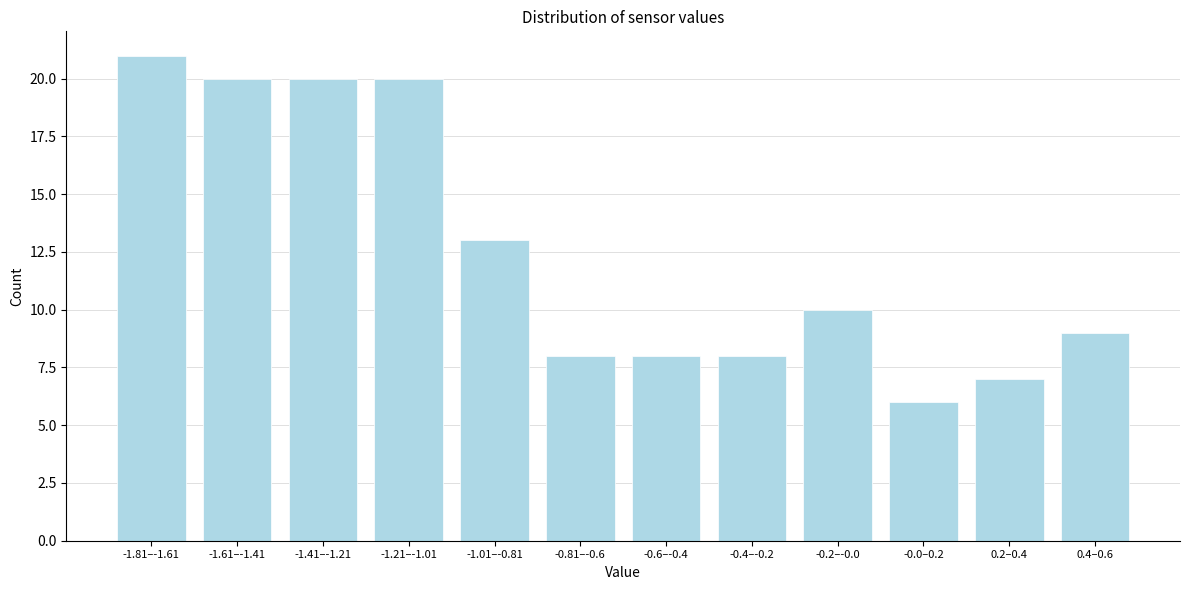

Reading right to left, transcribe all the data shown in this chart.

0.4–0.6=9	0.2–0.4=7	-0.0–0.2=6	-0.2–-0.0=10	-0.4–-0.2=8	-0.6–-0.4=8	-0.81–-0.6=8	-1.01–-0.81=13	-1.21–-1.01=20	-1.41–-1.21=20	-1.61–-1.41=20	-1.81–-1.61=21